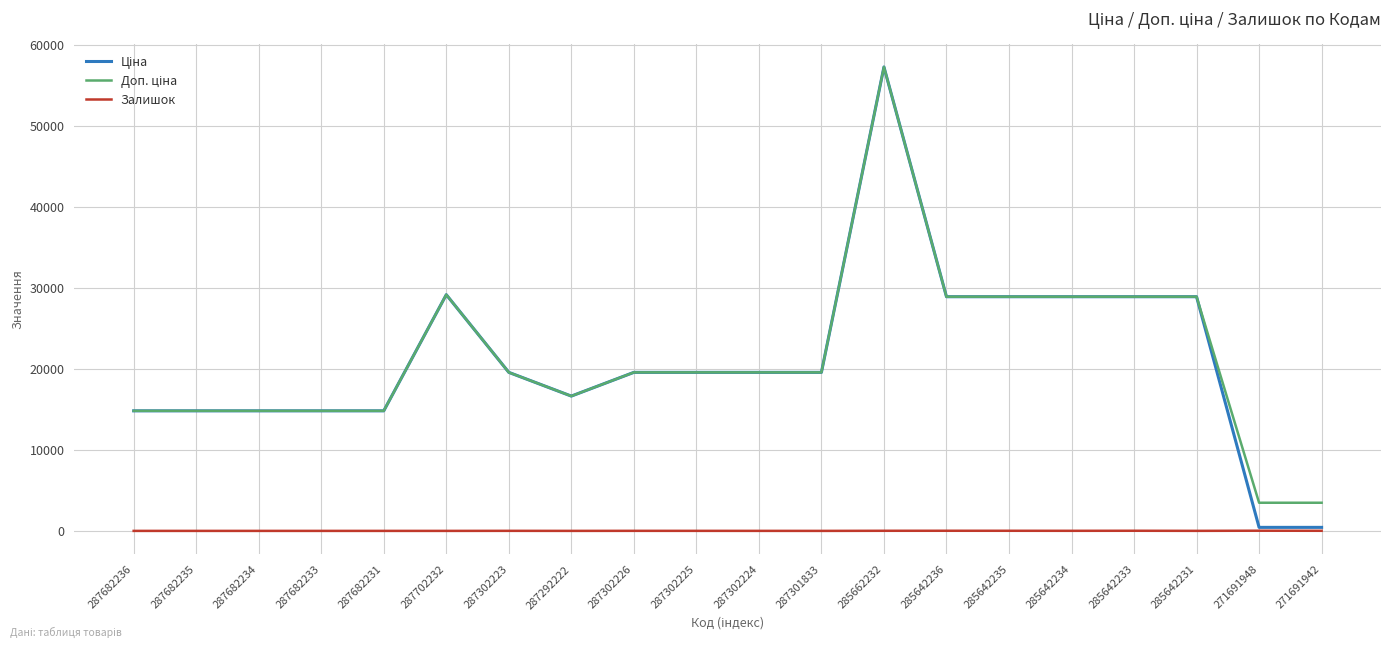

What is the maximum value shown in the chart?

57258.0